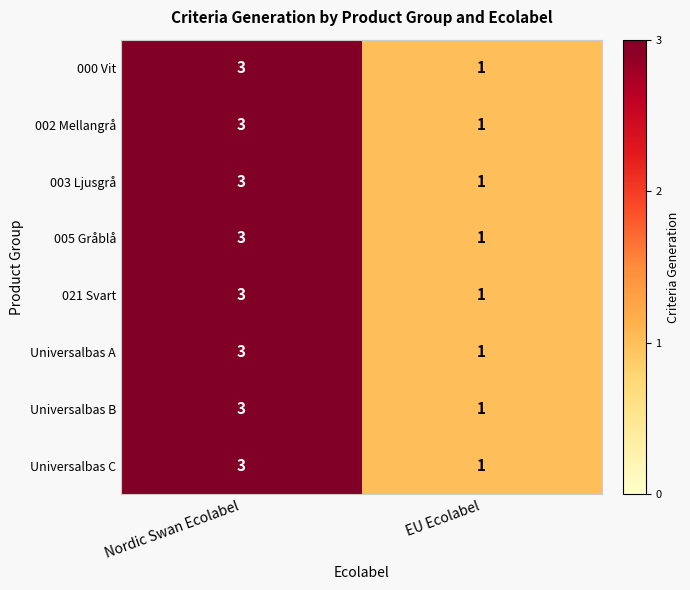

What is the sum of the 021 Svart values at Nordic Swan Ecolabel and EU Ecolabel?

4